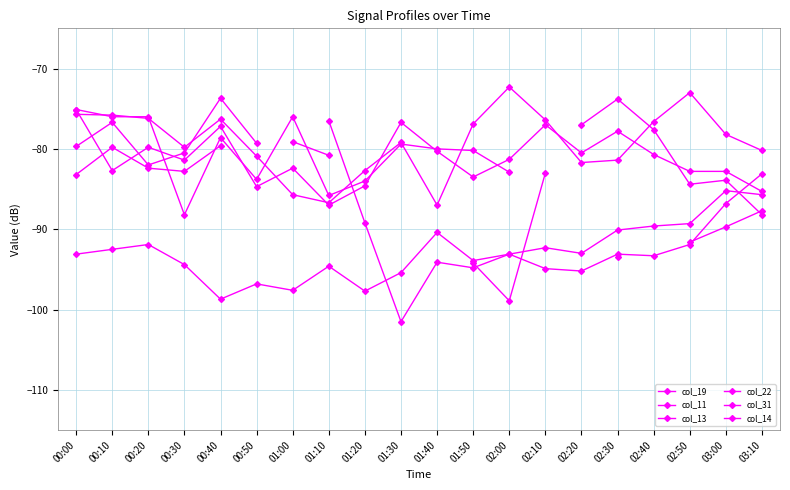

At which category is the sum across all series the highest?

00:00